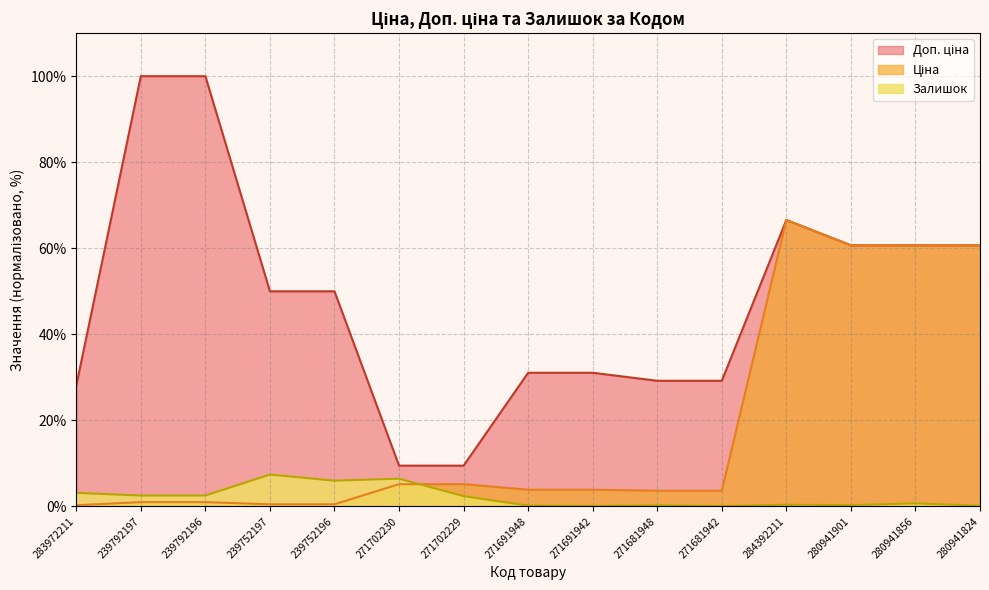

What is the difference between the maximum and minimum values in the Ціна series?

66.3